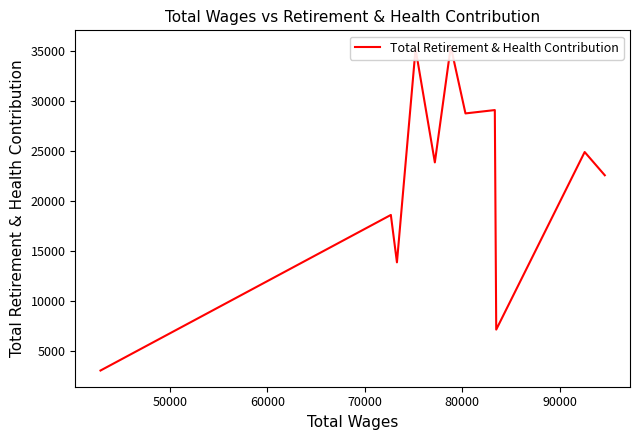

The chart shows a value of 18819 at 7. True or false?

False